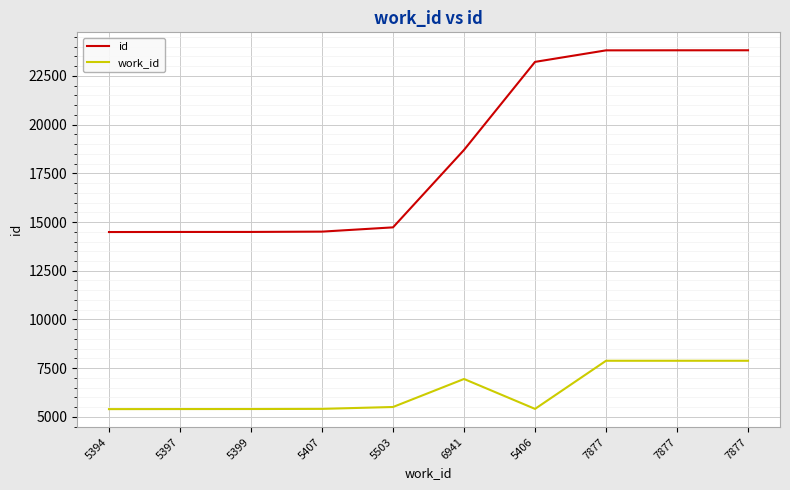

What is the sum of all id values?

186072